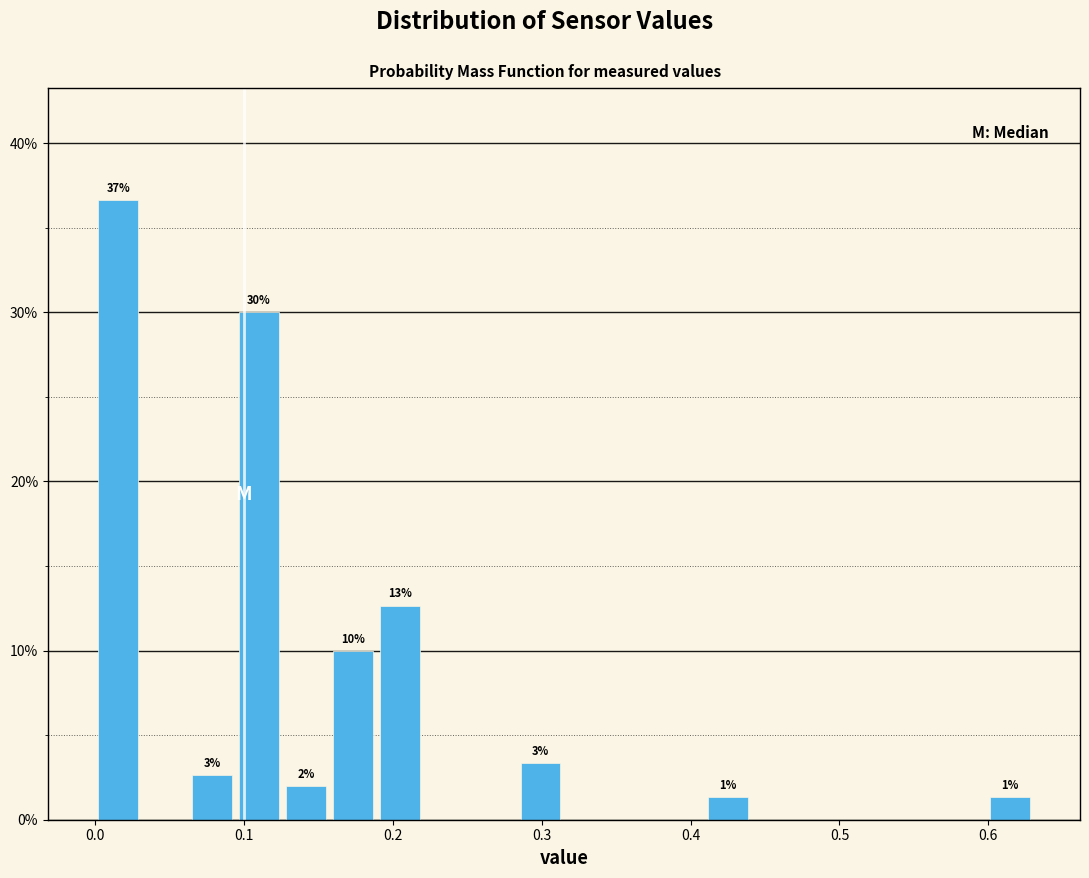

Around what value on the x-axis is the tallest bar? Give the approximate position of its centre, as read against the axis.

0.02